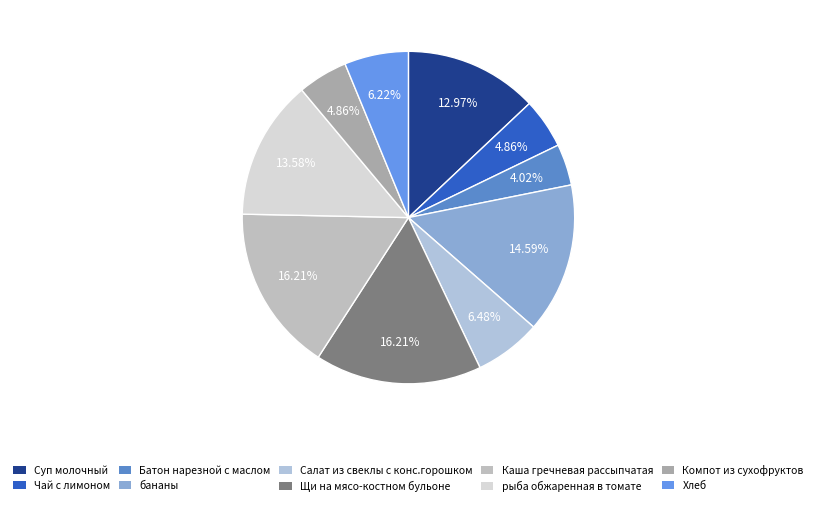

Which category has the smallest portion of the pie?

Батон нарезной с маслом